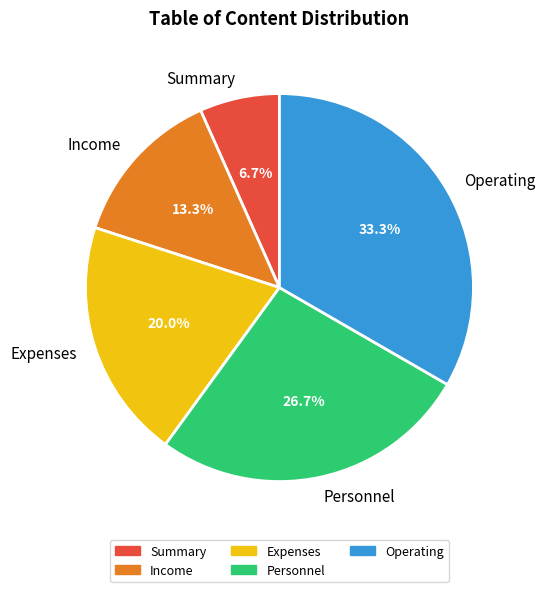

Count the number of slices in the pie.

5